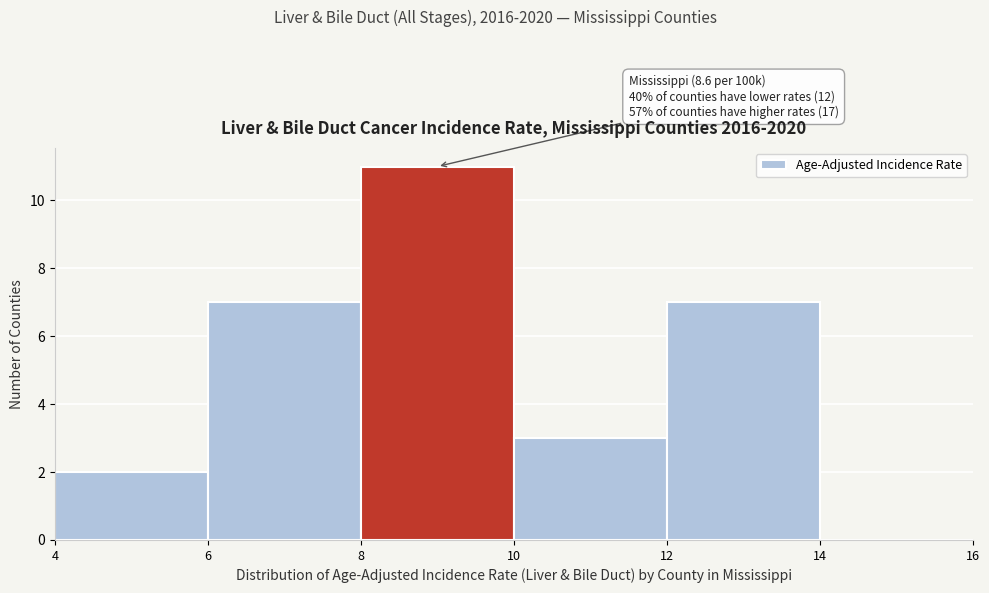

Over which range of the x-axis is the bar tallest?

8 to 10